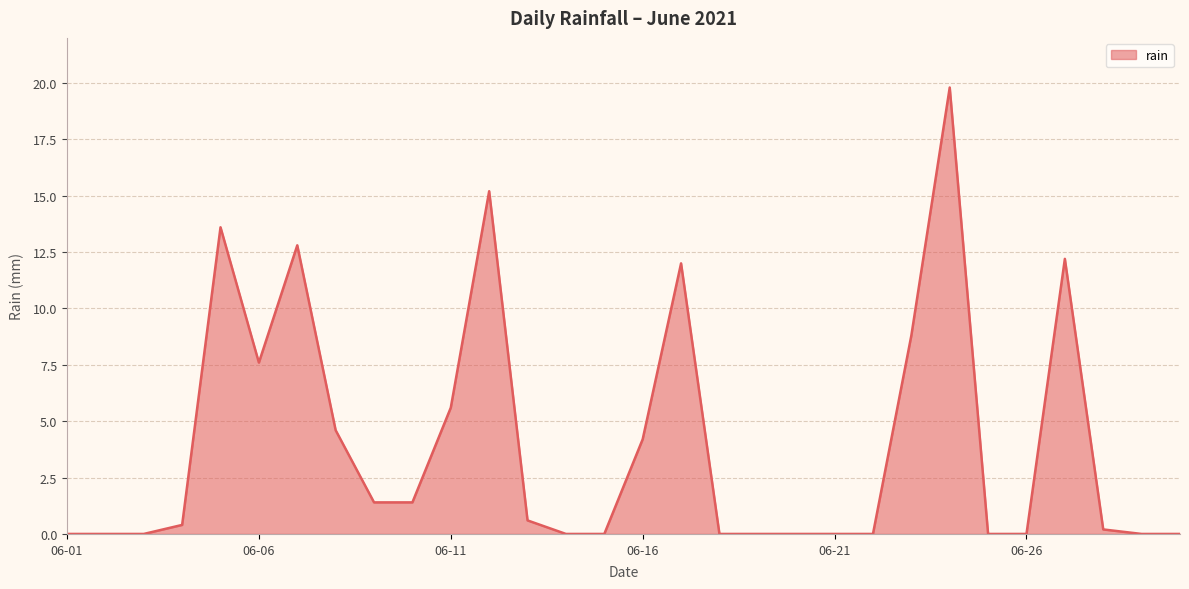

What is the difference between the maximum and minimum values?

19.8